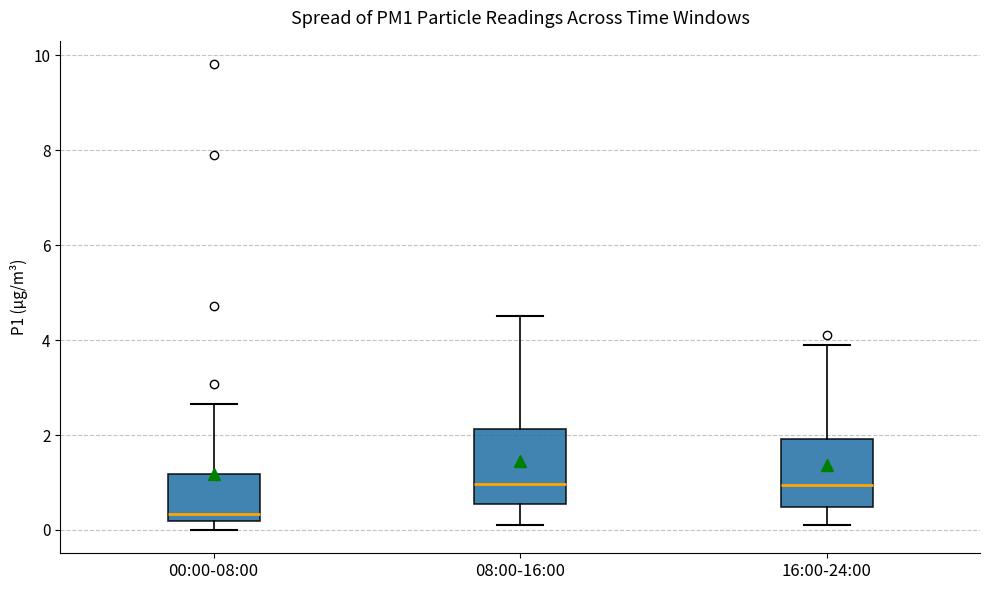

Where is the upper edge of the box for 00:00-08:00 on the y-axis? The values are not printed on the chart, so give them approximately, as read against the axis.

1.2